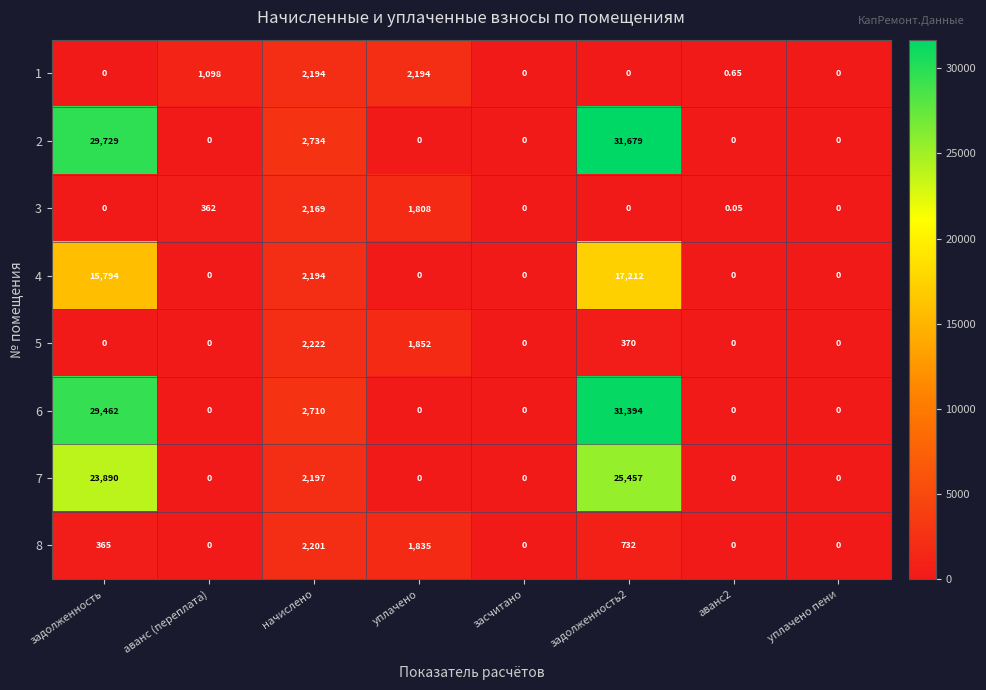

Is the value of 4 at уплачено пени greater than the value of 2 at начислено?

No